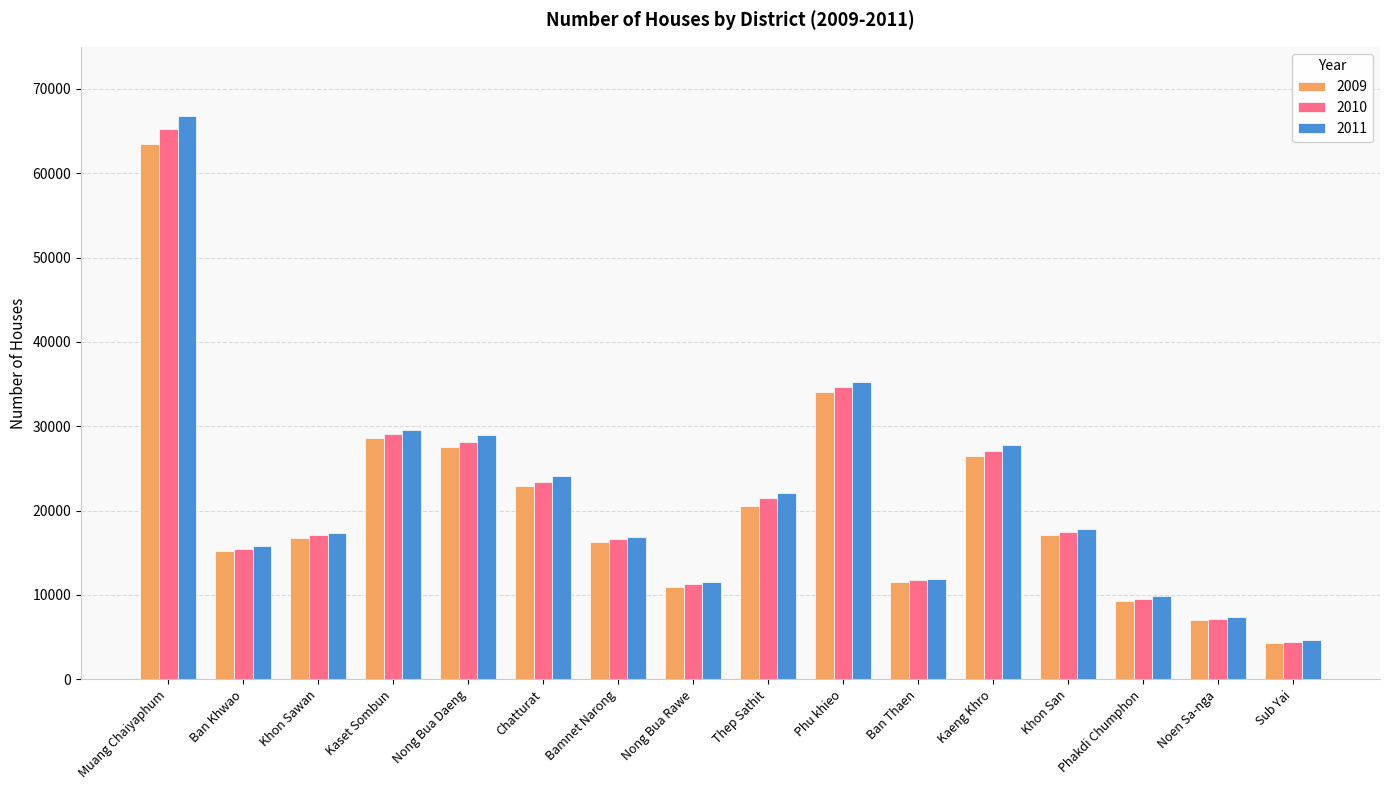

True or false: 2010 has a value of 10738 at Khon San.

False